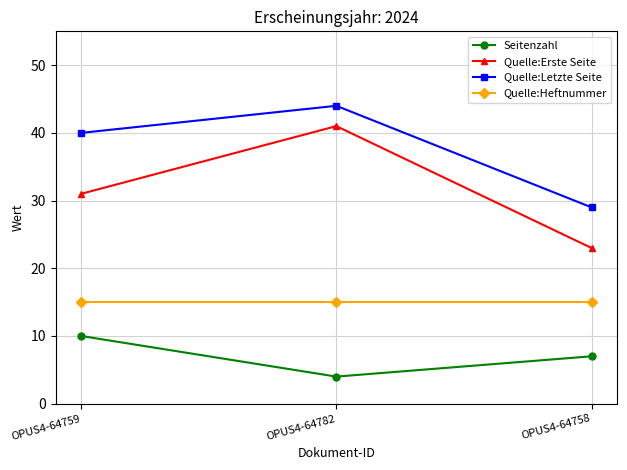

Reading left to right, what are all the values shown in this chart?

Seitenzahl: OPUS4-64759=10	OPUS4-64782=4	OPUS4-64758=7
Quelle:Erste Seite: OPUS4-64759=31	OPUS4-64782=41	OPUS4-64758=23
Quelle:Letzte Seite: OPUS4-64759=40	OPUS4-64782=44	OPUS4-64758=29
Quelle:Heftnummer: OPUS4-64759=15	OPUS4-64782=15	OPUS4-64758=15